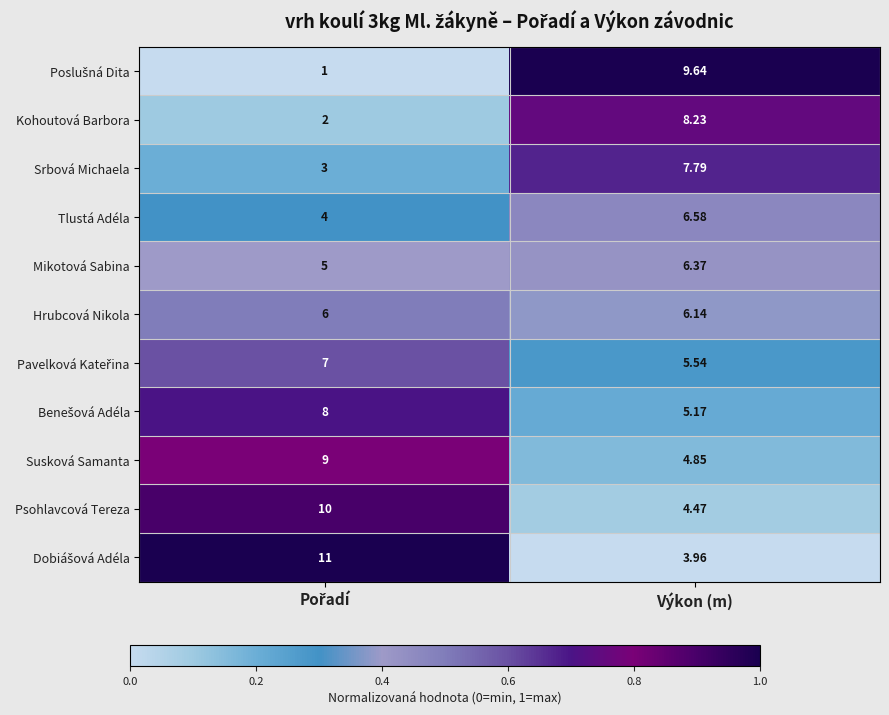

At which category is the sum across all series the highest?

Výkon (m)